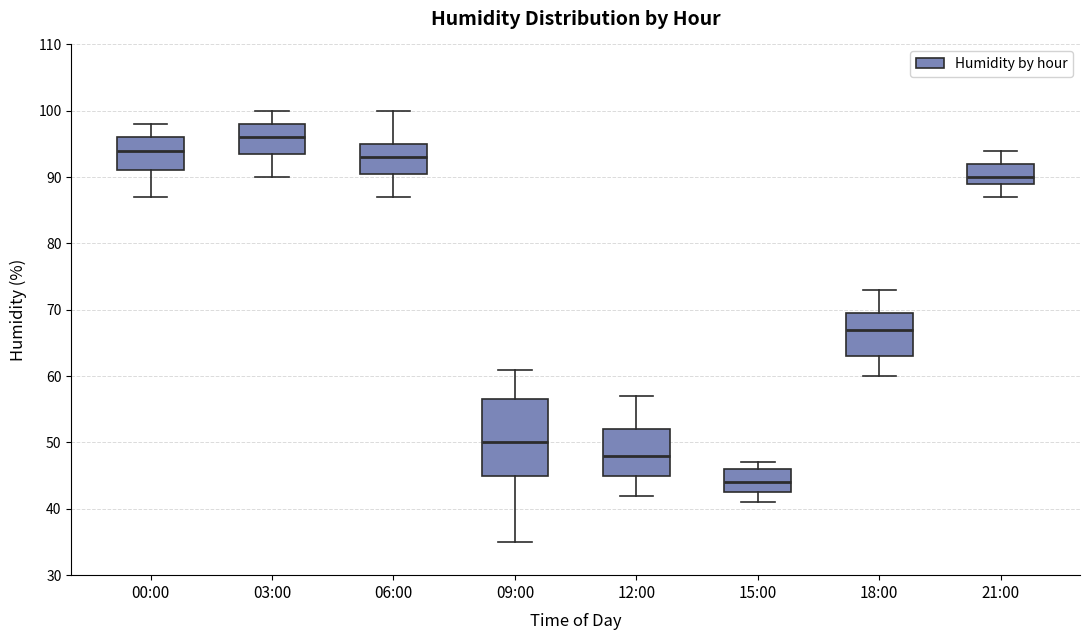

Which box's median line is the highest?

03:00